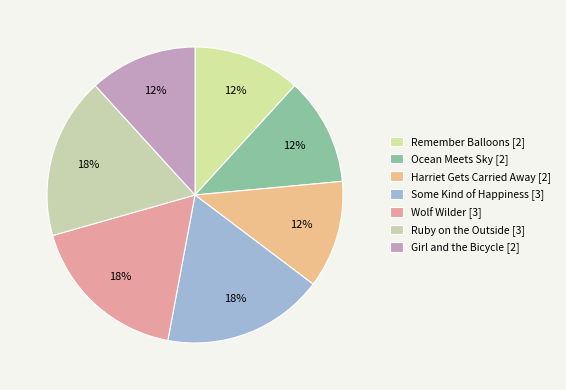

Which category has the smallest portion of the pie?

Harriet Gets Carried Away